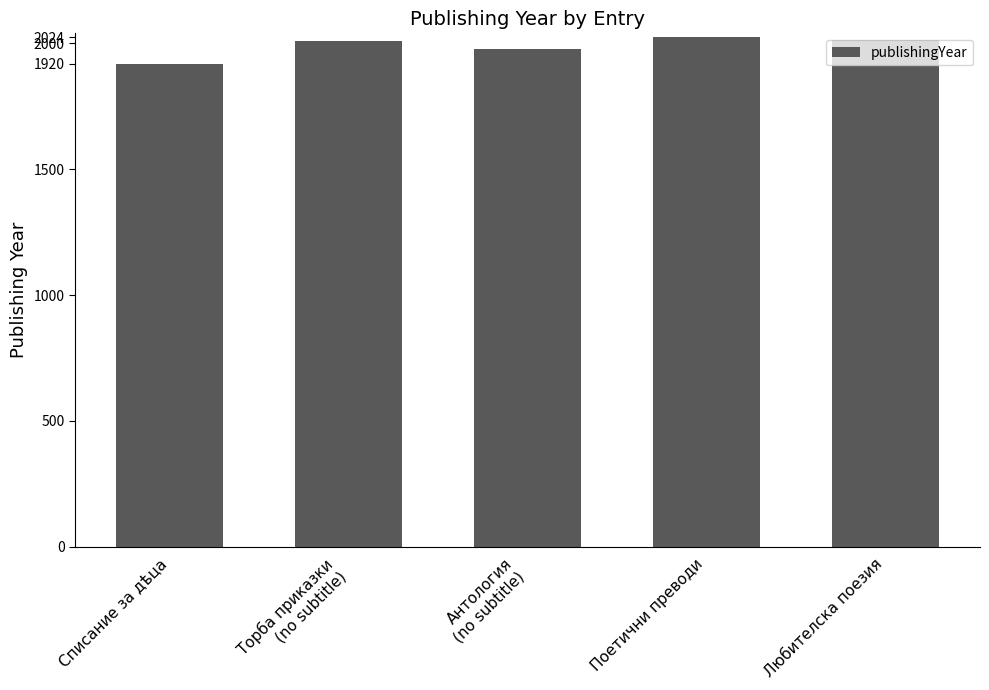

What is the greatest value displayed?

2024